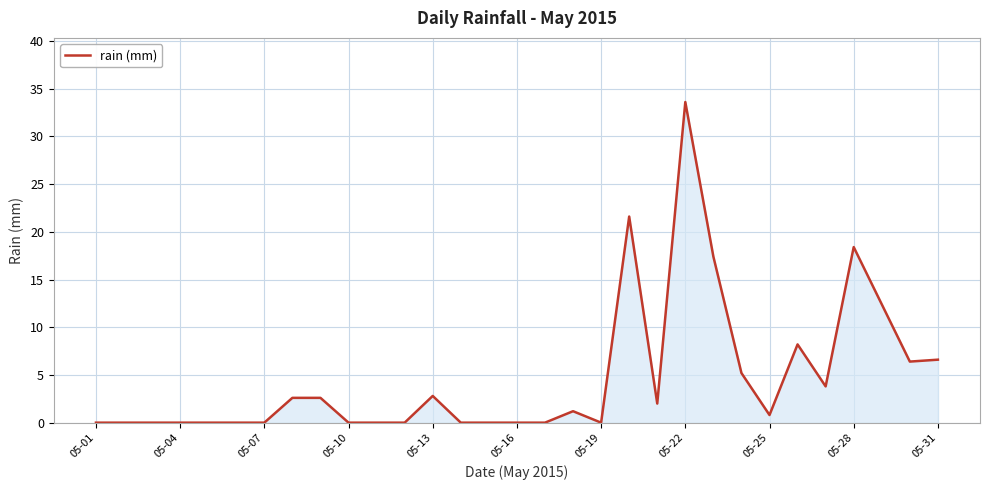

What is the difference between the maximum and minimum values?

33.6